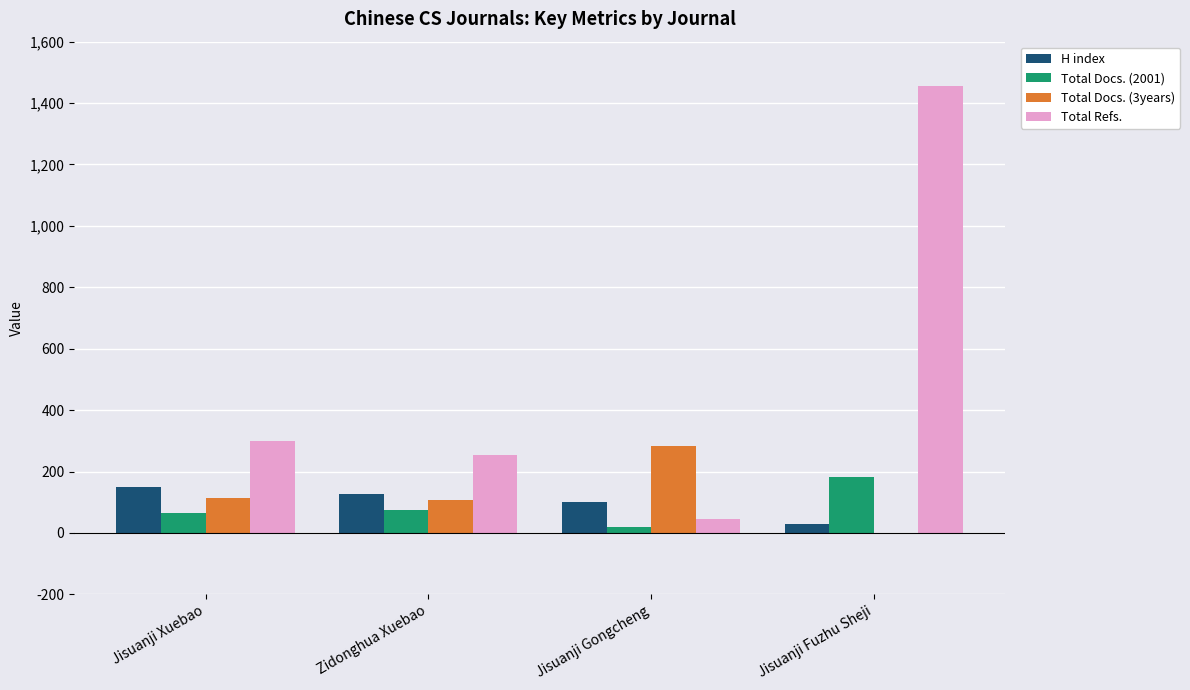

What is the approximate value of H index at Zidonghua Xuebao?

128